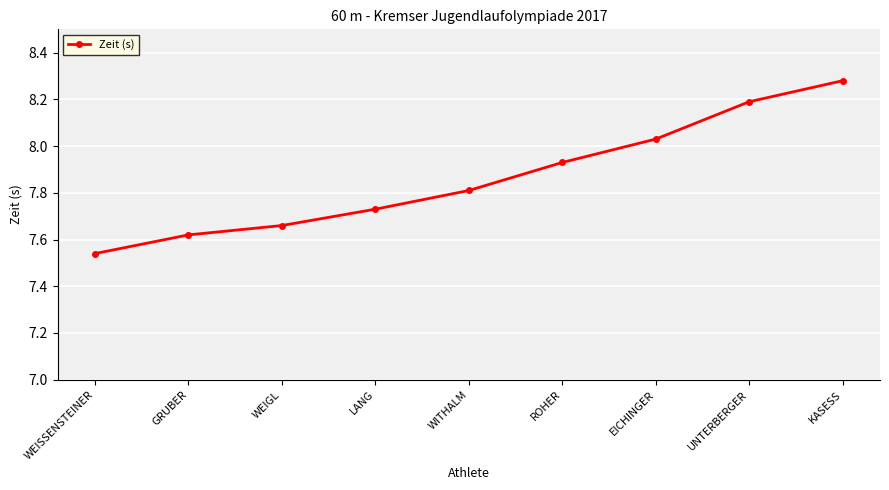

How many lines are shown in the chart?

1